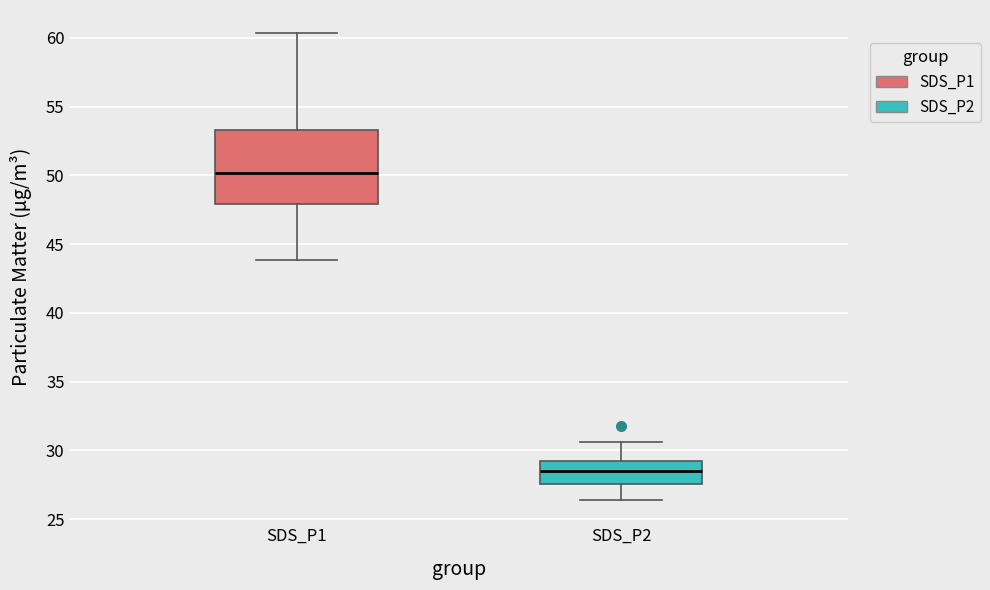

Reading left to right, transcribe this box plot: for each box, give where its median line is, the range the box spans, and where its two whiskers end, as read against the y-axis. The values are not printed on the chart, so give them approximately, as read against the axis.

SDS_P1: median 50.0, box 48.0 to 53.5, whiskers 44.0 to 60.5
SDS_P2: median 28.5, box 27.5 to 29.0, whiskers 26.5 to 30.5